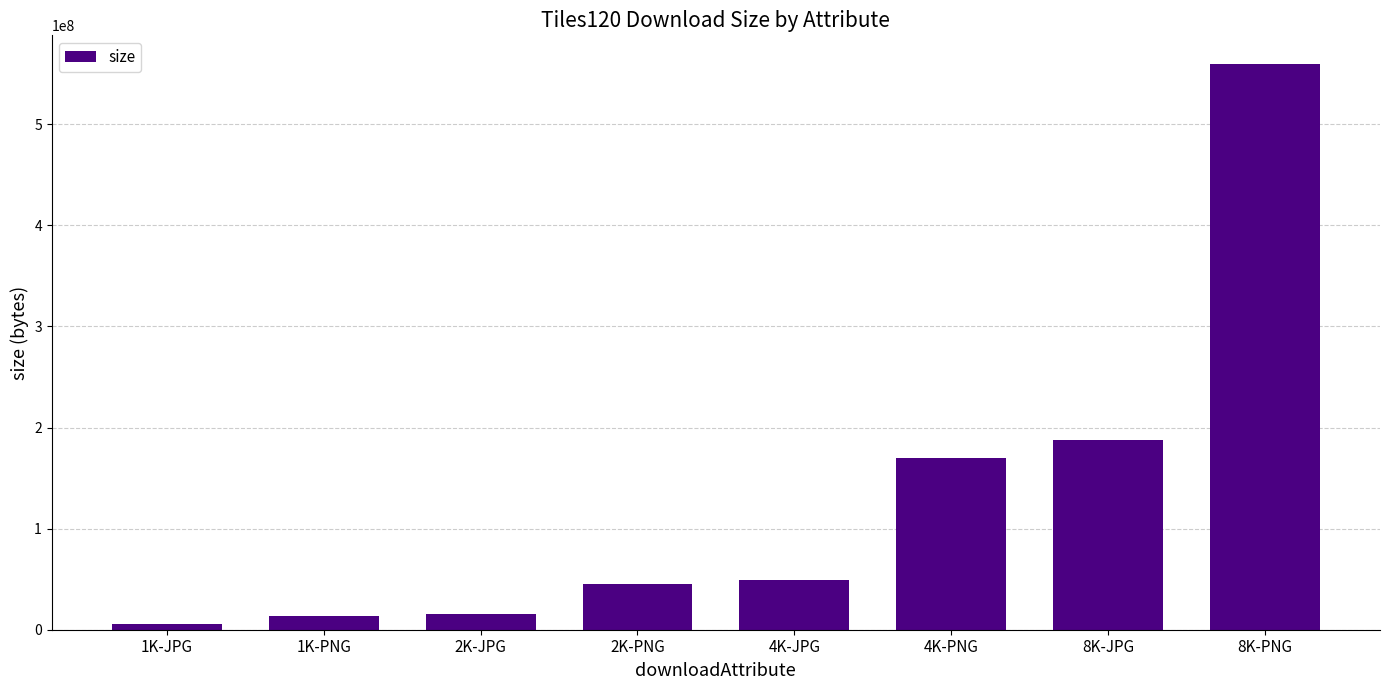

At which label is the value closest to 282658560?

8K-JPG